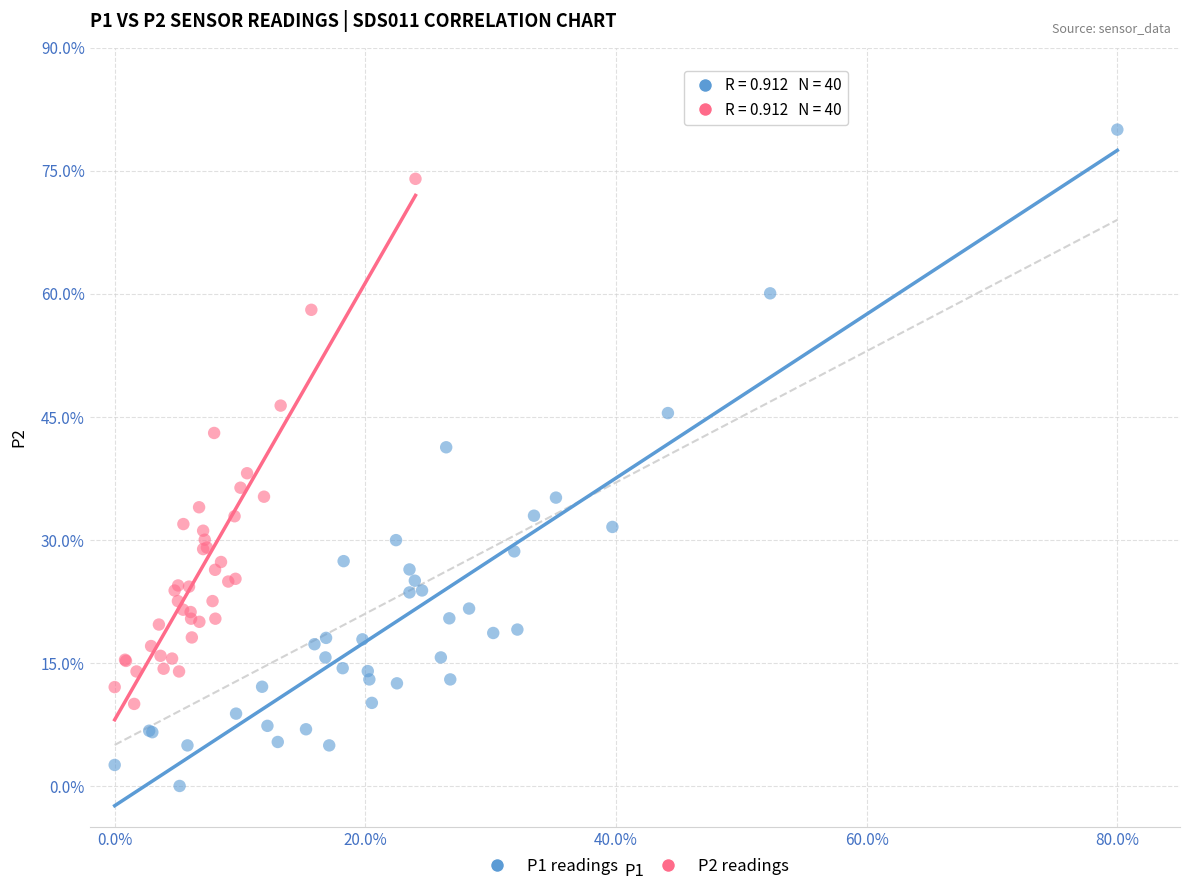

Which series has the widest spread of Y values?

P1 readings